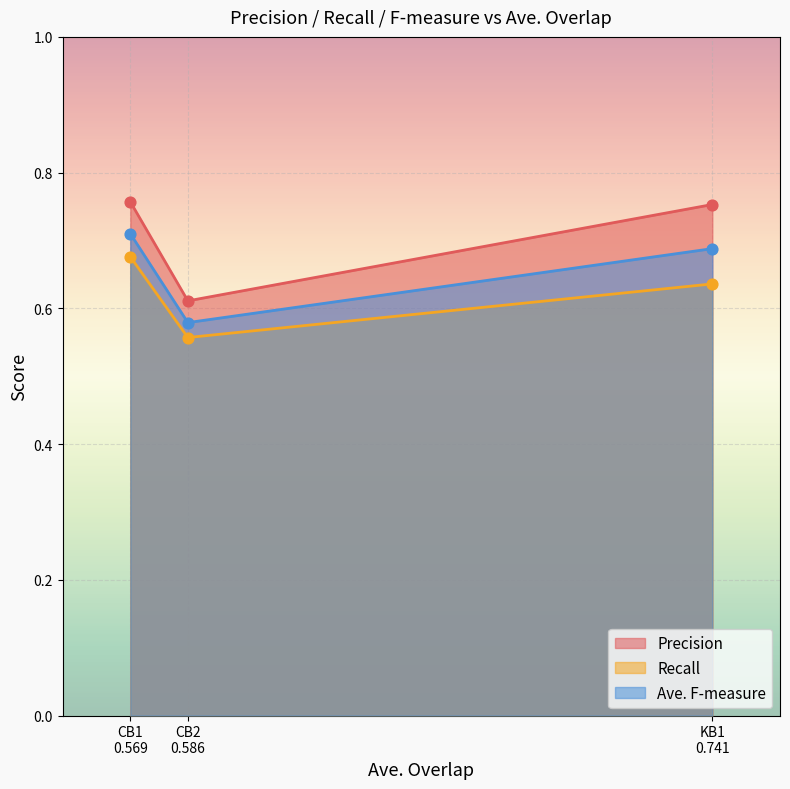

At which category is the sum across all series the highest?

CB1
0.569